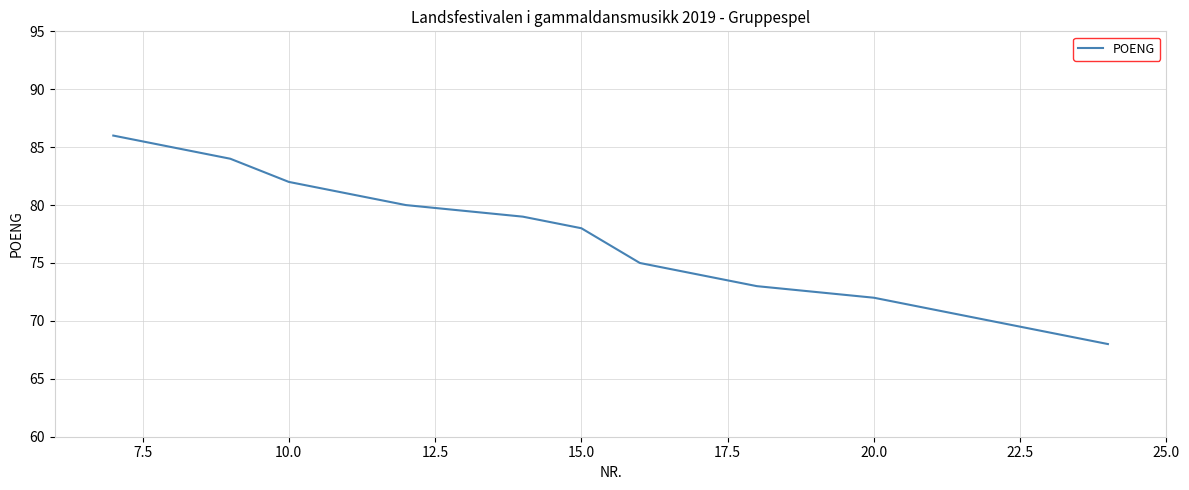

True or false: the data shows 32 at 9.

False